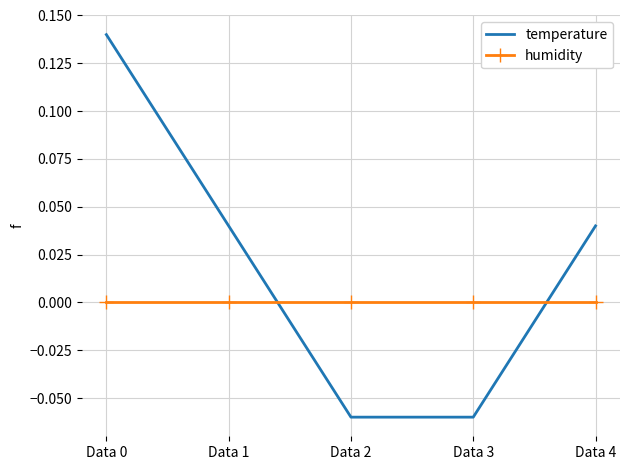

List the series in order of their overall mean, lowest first.

humidity, temperature